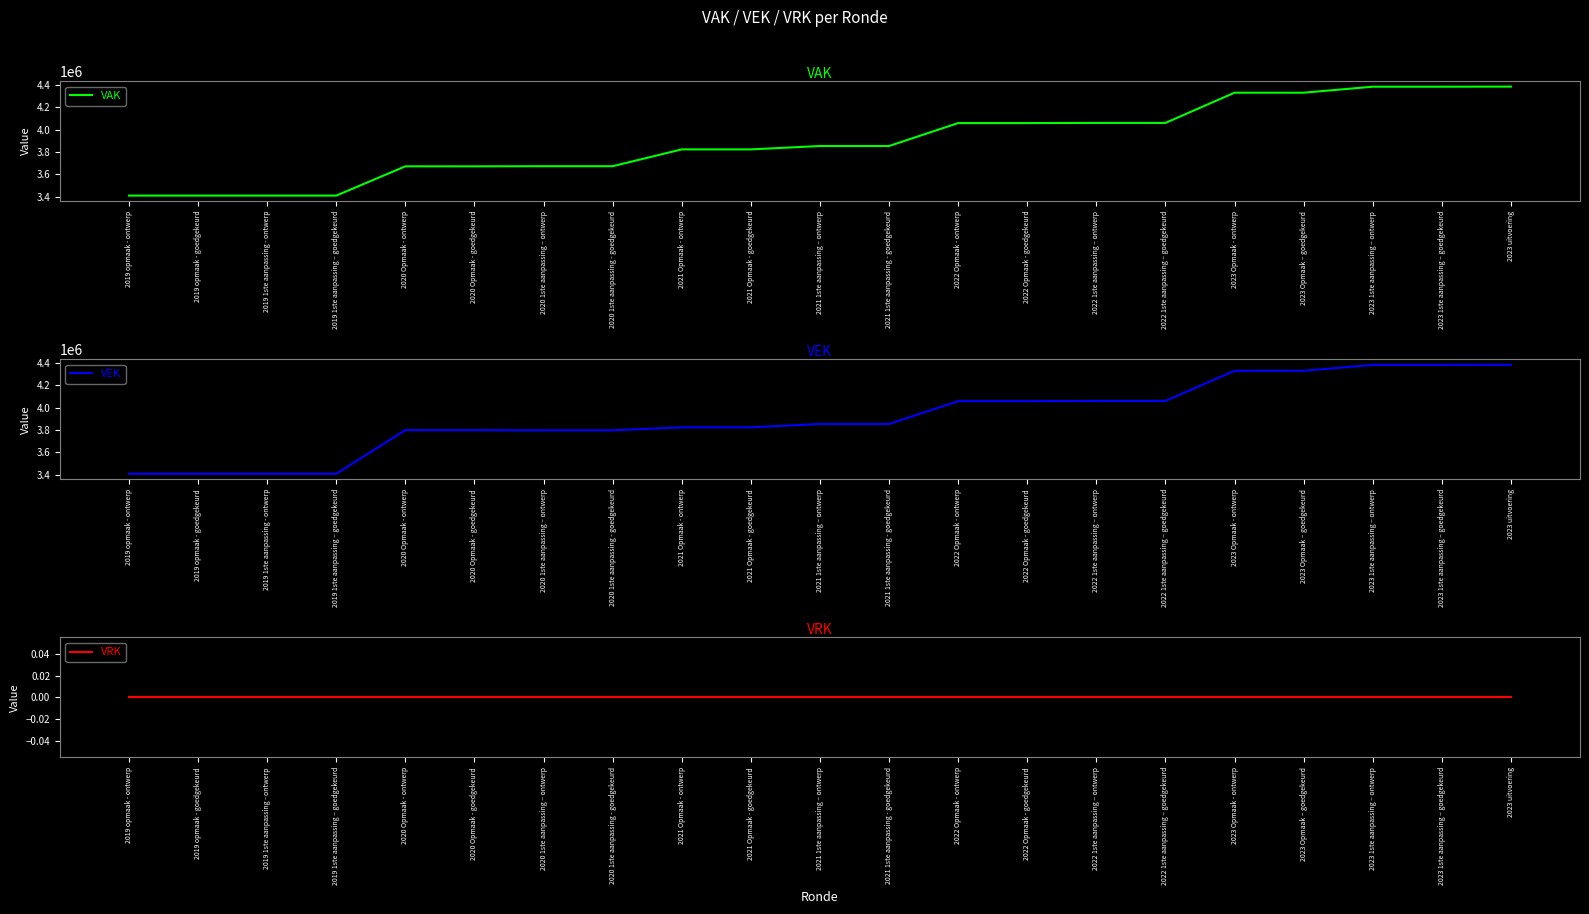

Does the chart display data point markers on the line(s)?

No